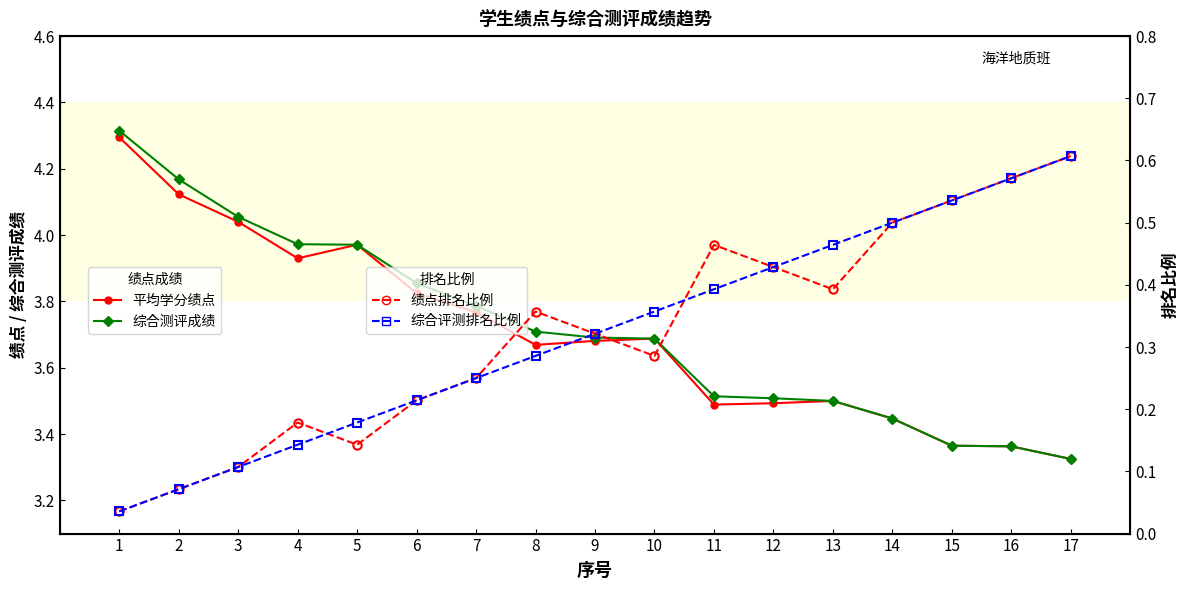

What is the difference between the 综合评测排名比例 values at 10 and 6?

0.1